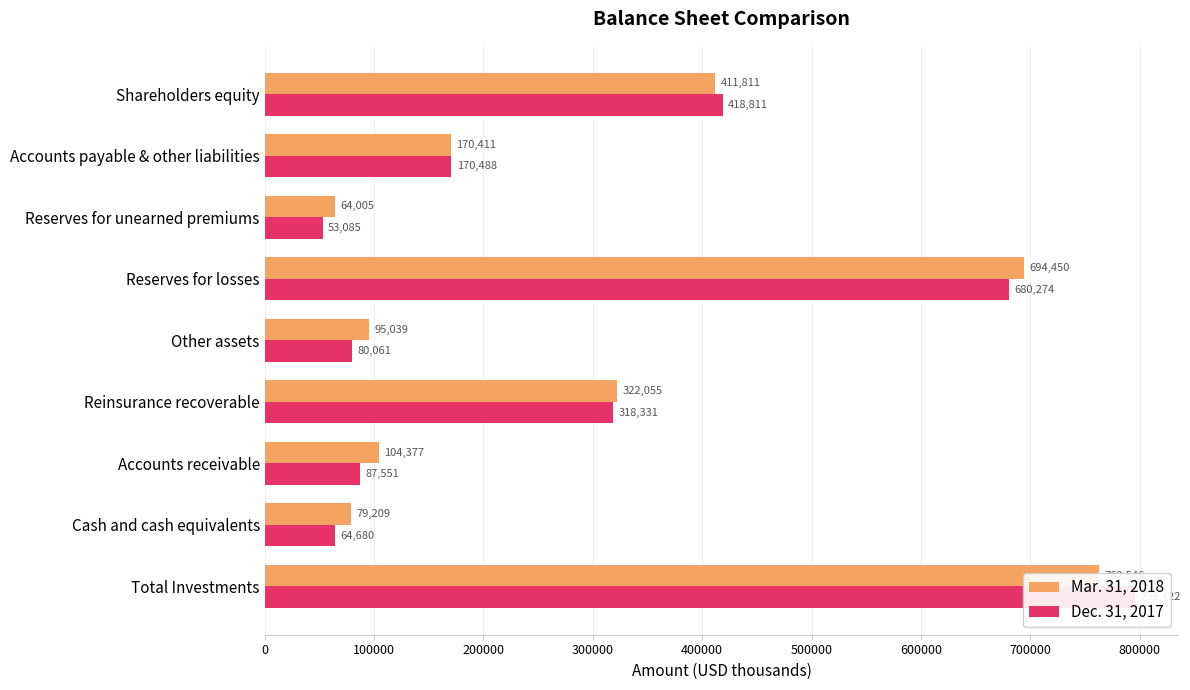

Which series has the largest total across all categories?

Mar. 31, 2018